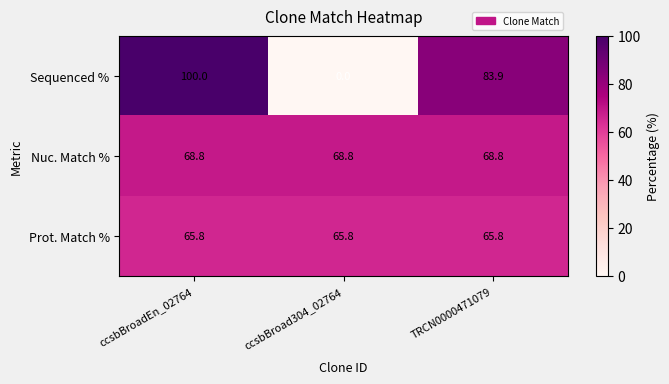

What is the average value of the Nuc. Match % series?

68.8